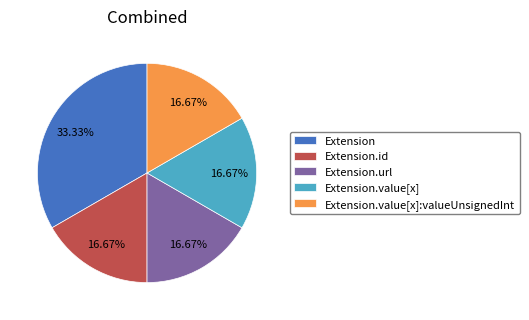

What is the largest slice in the pie chart?

Extension